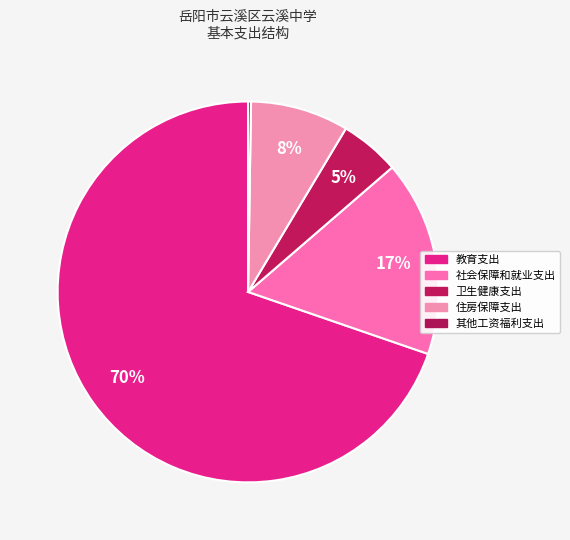

What percentage do 教育支出 and 社会保障和就业支出 together represent?

86.3%